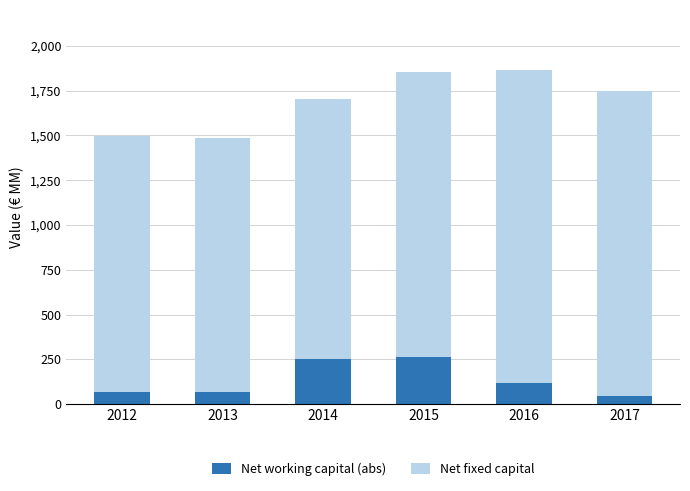

True or false: Net working capital (abs) has a value of 69 at 2013.

True